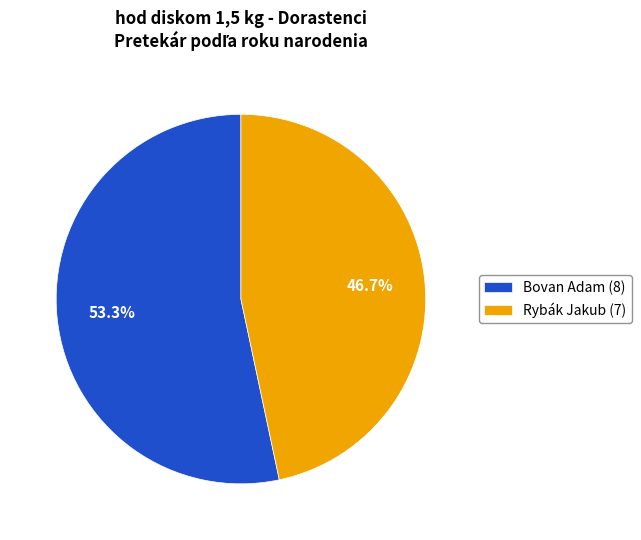

To the nearest percent, what is the difference between the largest and smallest slice percentages?

7%